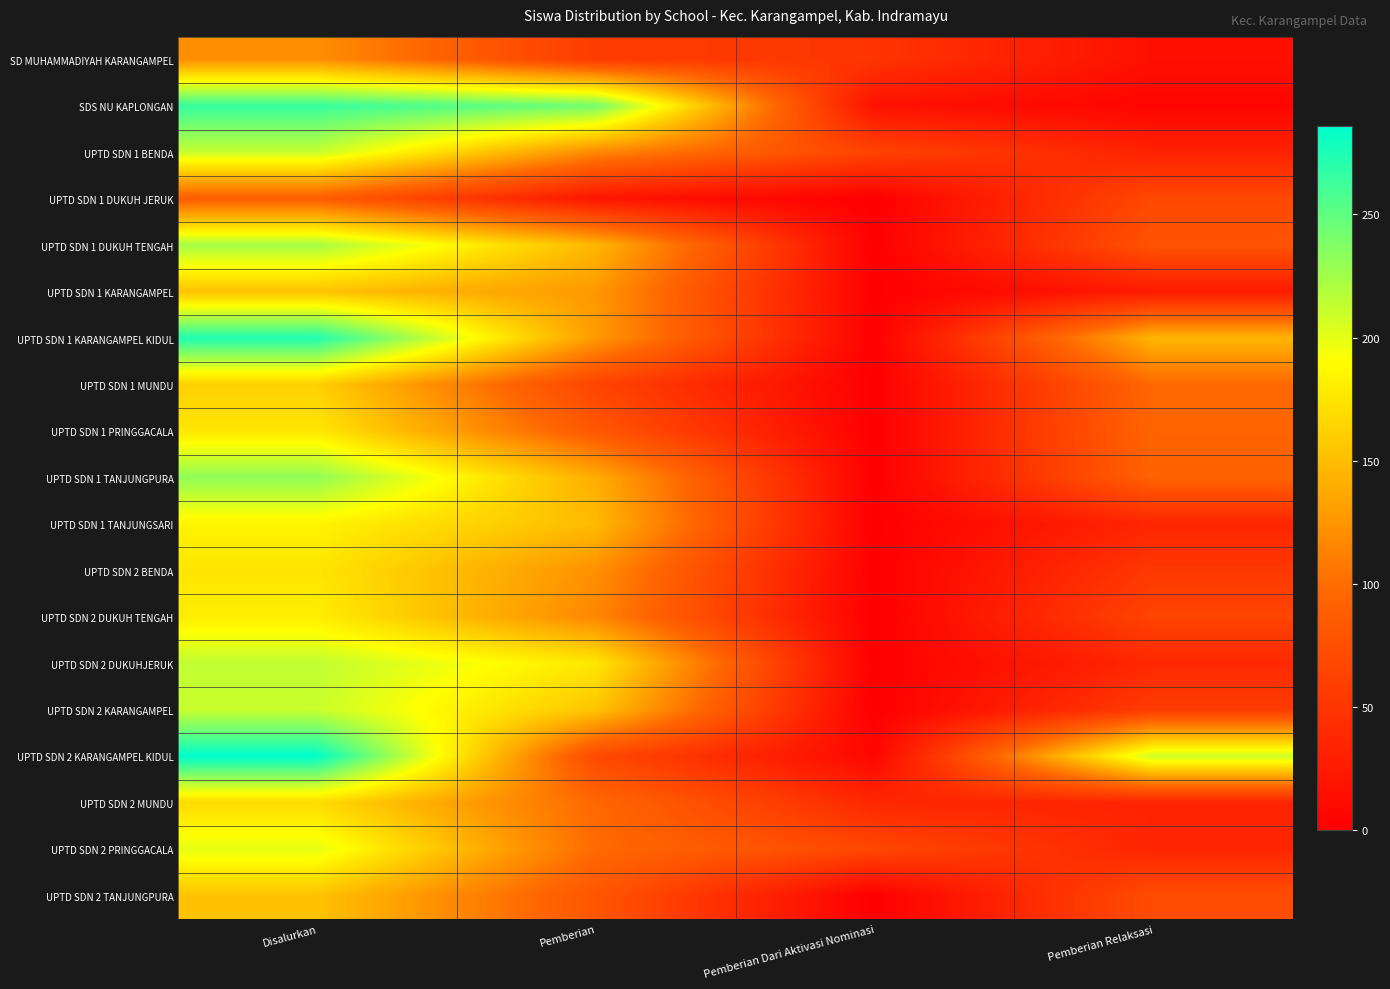

Reading left to right, what are all the values shown in this chart?

SD MUHAMMADIYAH KARANGAMPEL: Disalurkan=121	Pemberian=56	Pemberian Dari Aktivasi Nominasi=50	Pemberian Relaksasi=15
SDS NU KAPLONGAN: Disalurkan=265	Pemberian=243	Pemberian Dari Aktivasi Nominasi=17	Pemberian Relaksasi=5
UPTD SDN 1 BENDA: Disalurkan=212	Pemberian=117	Pemberian Dari Aktivasi Nominasi=63	Pemberian Relaksasi=32
UPTD SDN 1 DUKUH JERUK: Disalurkan=88	Pemberian=20	Pemberian Dari Aktivasi Nominasi=0	Pemberian Relaksasi=68
UPTD SDN 1 DUKUH TENGAH: Disalurkan=224	Pemberian=146	Pemberian Dari Aktivasi Nominasi=0	Pemberian Relaksasi=78
UPTD SDN 1 KARANGAMPEL: Disalurkan=153	Pemberian=127	Pemberian Dari Aktivasi Nominasi=0	Pemberian Relaksasi=26
UPTD SDN 1 KARANGAMPEL KIDUL: Disalurkan=274	Pemberian=128	Pemberian Dari Aktivasi Nominasi=1	Pemberian Relaksasi=145
UPTD SDN 1 MUNDU: Disalurkan=161	Pemberian=64	Pemberian Dari Aktivasi Nominasi=0	Pemberian Relaksasi=97
UPTD SDN 1 PRINGGACALA: Disalurkan=176	Pemberian=82	Pemberian Dari Aktivasi Nominasi=0	Pemberian Relaksasi=94
UPTD SDN 1 TANJUNGPURA: Disalurkan=232	Pemberian=140	Pemberian Dari Aktivasi Nominasi=0	Pemberian Relaksasi=92
UPTD SDN 1 TANJUNGSARI: Disalurkan=184	Pemberian=148	Pemberian Dari Aktivasi Nominasi=0	Pemberian Relaksasi=36
UPTD SDN 2 BENDA: Disalurkan=175	Pemberian=122	Pemberian Dari Aktivasi Nominasi=0	Pemberian Relaksasi=53
UPTD SDN 2 DUKUH TENGAH: Disalurkan=180	Pemberian=116	Pemberian Dari Aktivasi Nominasi=0	Pemberian Relaksasi=64
UPTD SDN 2 DUKUHJERUK: Disalurkan=214	Pemberian=176	Pemberian Dari Aktivasi Nominasi=0	Pemberian Relaksasi=38
UPTD SDN 2 KARANGAMPEL: Disalurkan=211	Pemberian=154	Pemberian Dari Aktivasi Nominasi=0	Pemberian Relaksasi=57
UPTD SDN 2 KARANGAMPEL KIDUL: Disalurkan=286	Pemberian=69	Pemberian Dari Aktivasi Nominasi=7	Pemberian Relaksasi=210
UPTD SDN 2 MUNDU: Disalurkan=168	Pemberian=97	Pemberian Dari Aktivasi Nominasi=37	Pemberian Relaksasi=34
UPTD SDN 2 PRINGGACALA: Disalurkan=200	Pemberian=98	Pemberian Dari Aktivasi Nominasi=67	Pemberian Relaksasi=35
UPTD SDN 2 TANJUNGPURA: Disalurkan=153	Pemberian=81	Pemberian Dari Aktivasi Nominasi=0	Pemberian Relaksasi=72